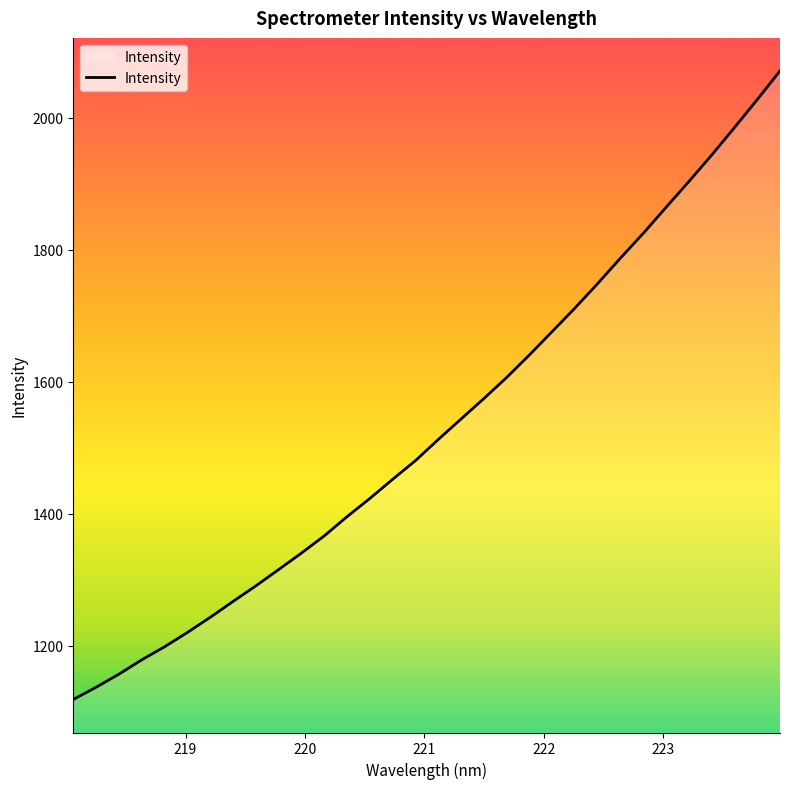

How many values are below 1512?

16